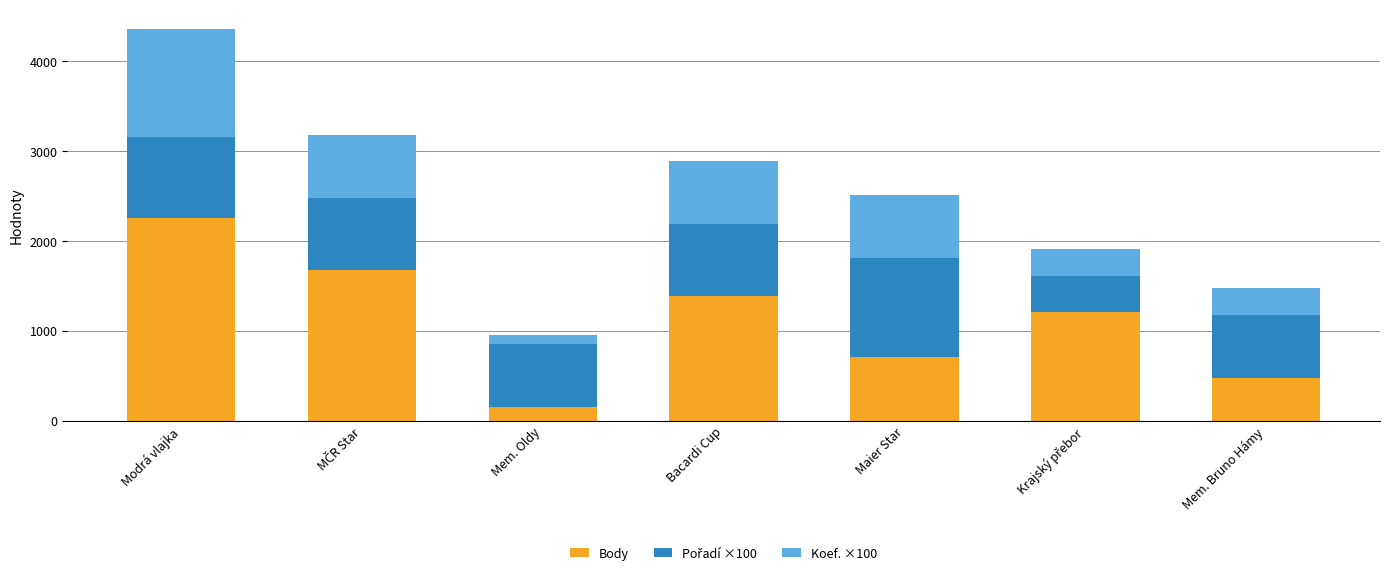

Reading left to right, what are the values for Body?

2258	1675	154	1385	707	1206	477